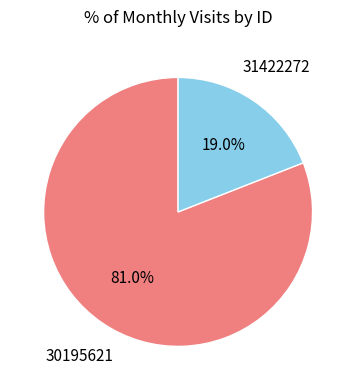

Rank the categories by value from highest to lowest.

30195621, 31422272